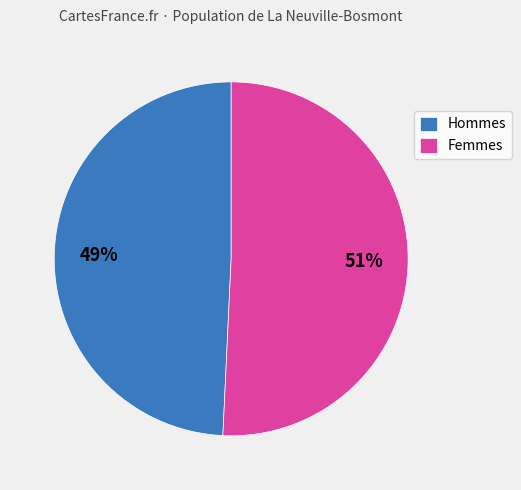

Rank the categories by value from lowest to highest.

Hommes, Femmes